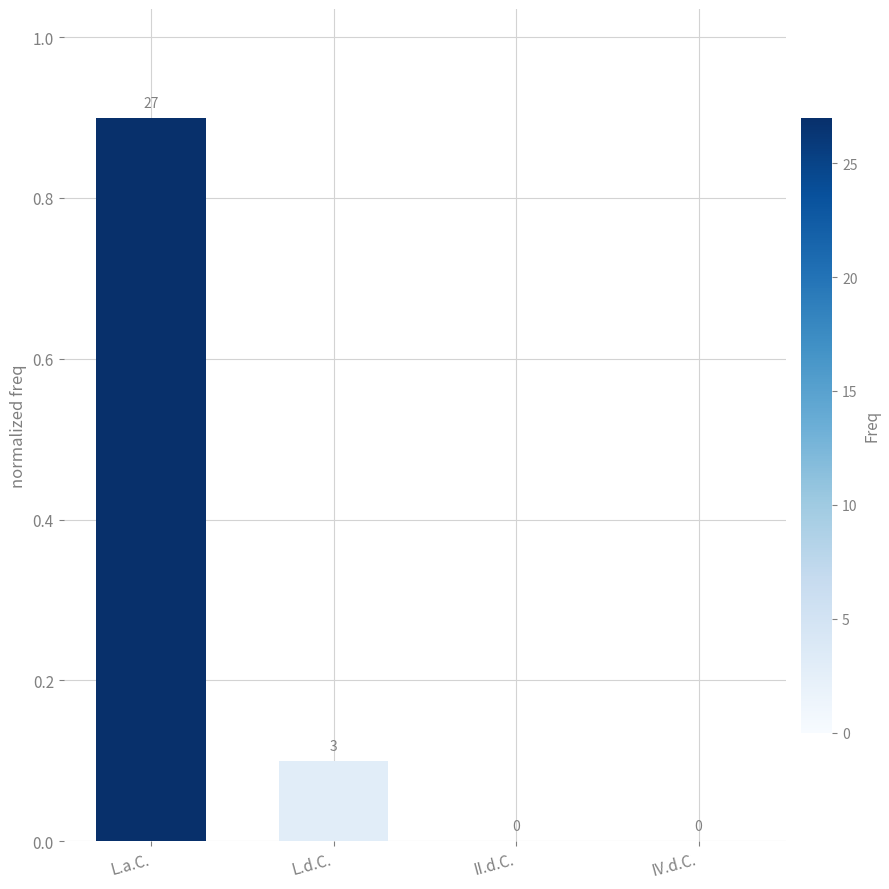

Does the chart contain stacked bars?

No